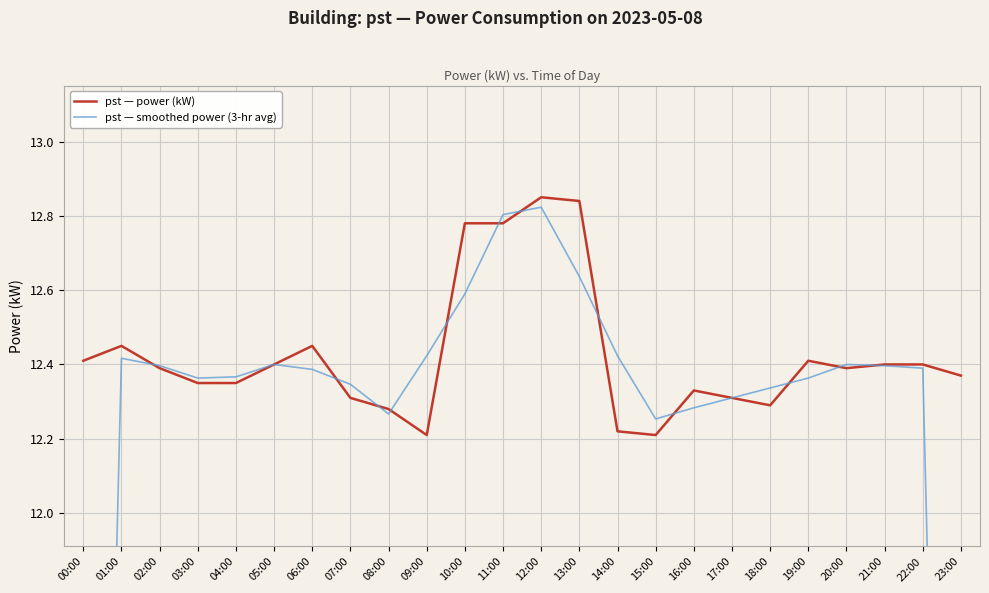

At how many categories does at least one series exceed 11?

24